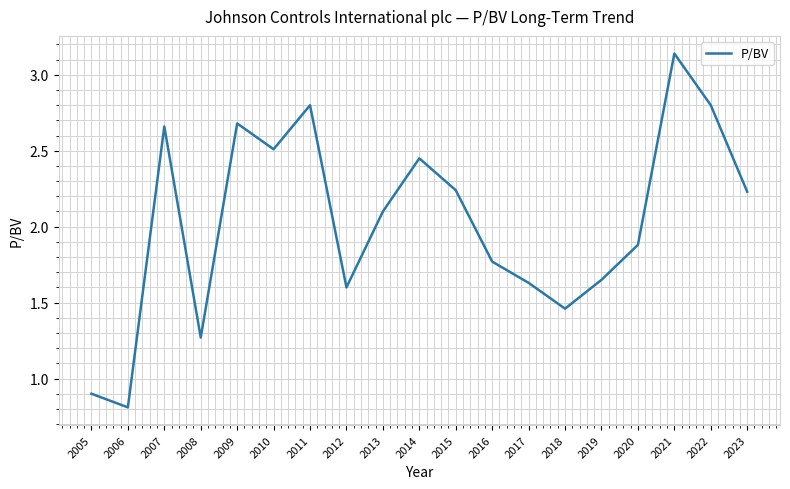

At which category does the data reach its first local peak?

2007